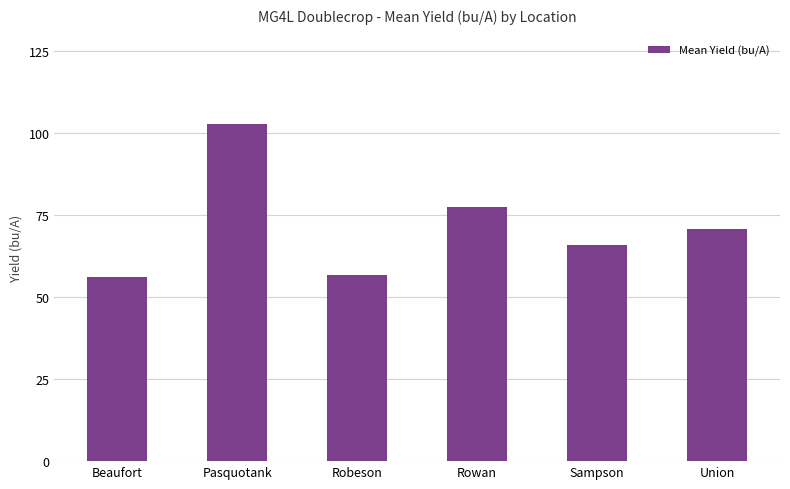

How many bars are there in total?

6